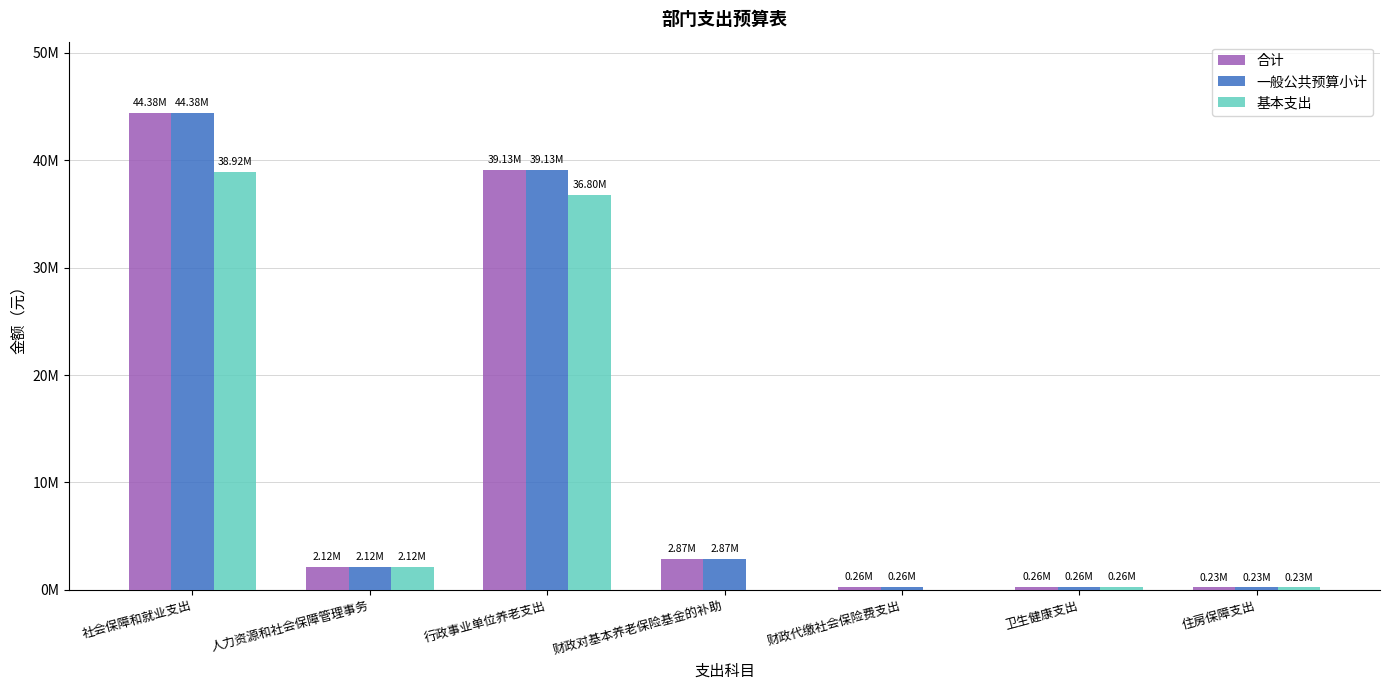

What are all the series names shown in the legend?

合计, 一般公共预算小计, 基本支出